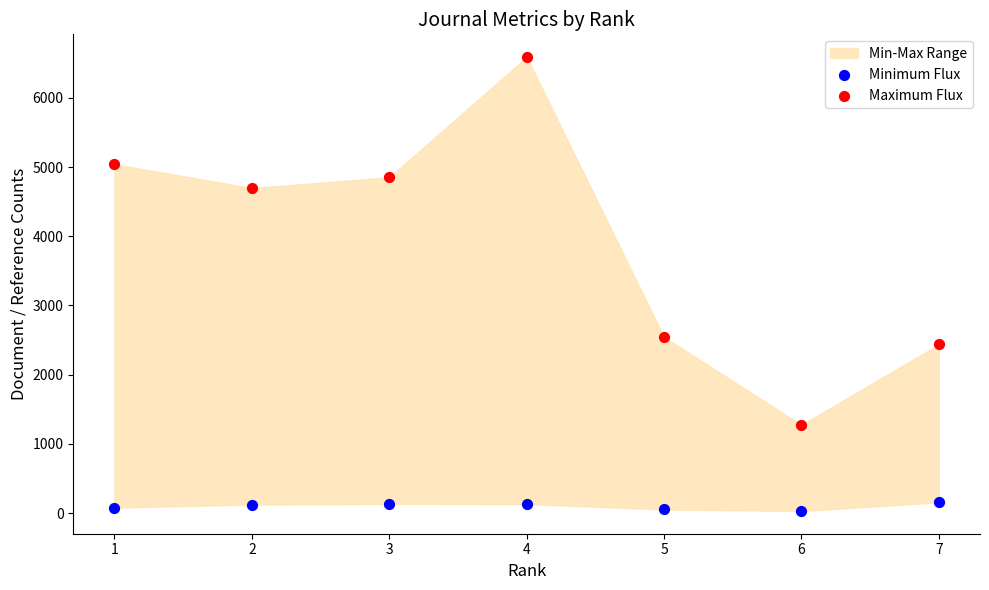

Which series has the widest spread of Y values?

Maximum Flux